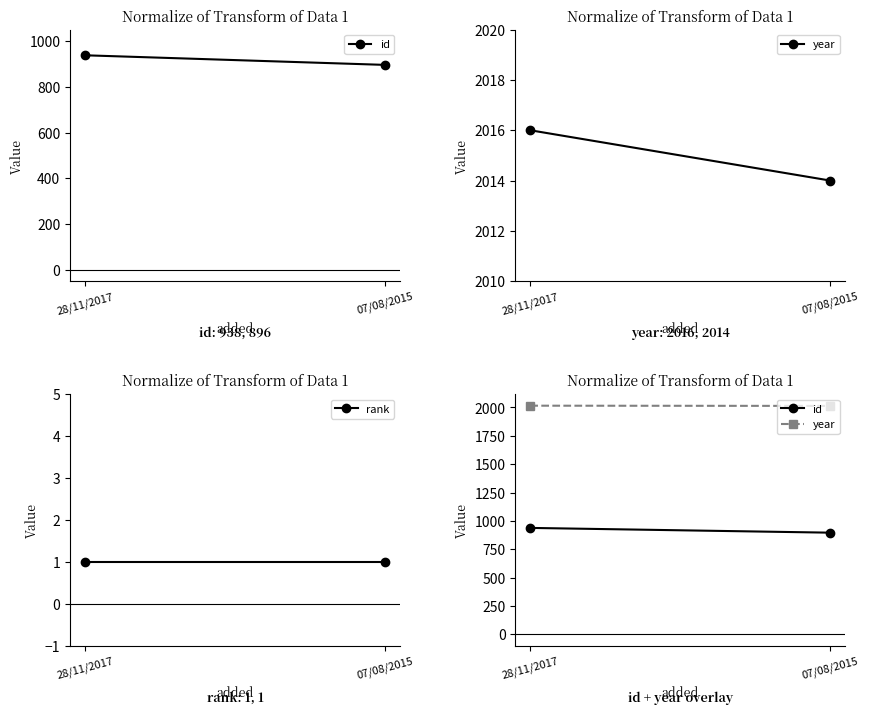

What is the difference between the id values at 28/11/2017 and 07/08/2015?

42